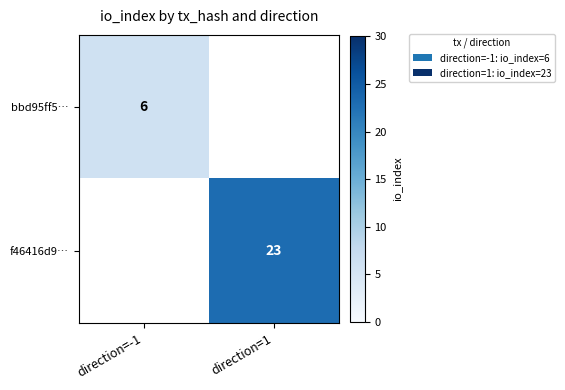

Is the value of f46416d9… at direction=1 greater than the value of bbd95ff5… at direction=-1?

Yes